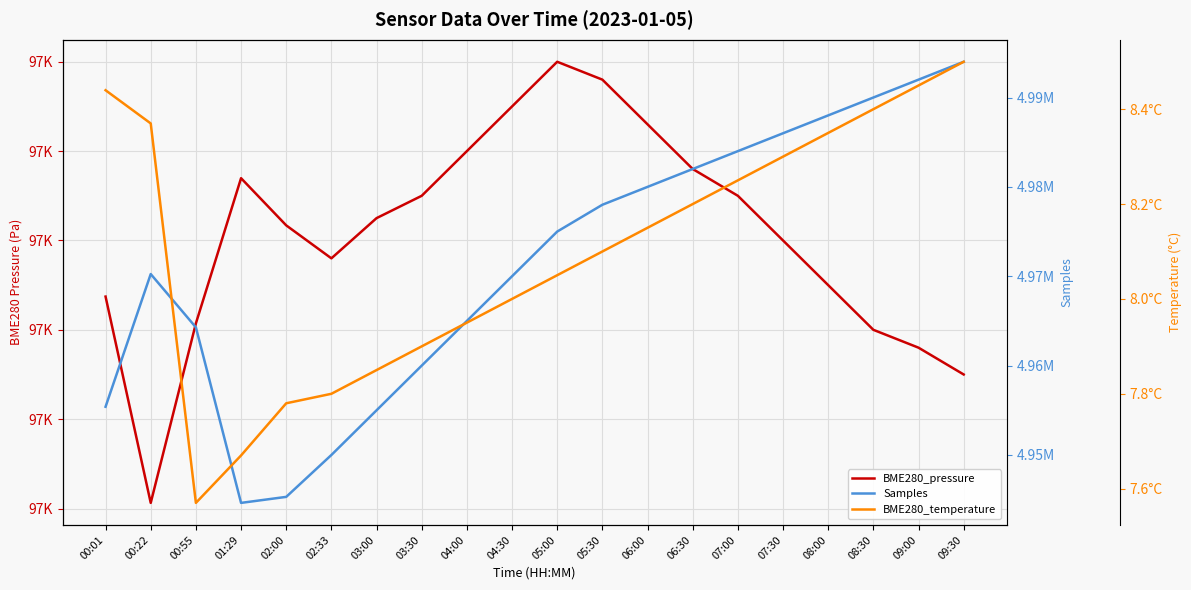

How many data points does each series have?

20